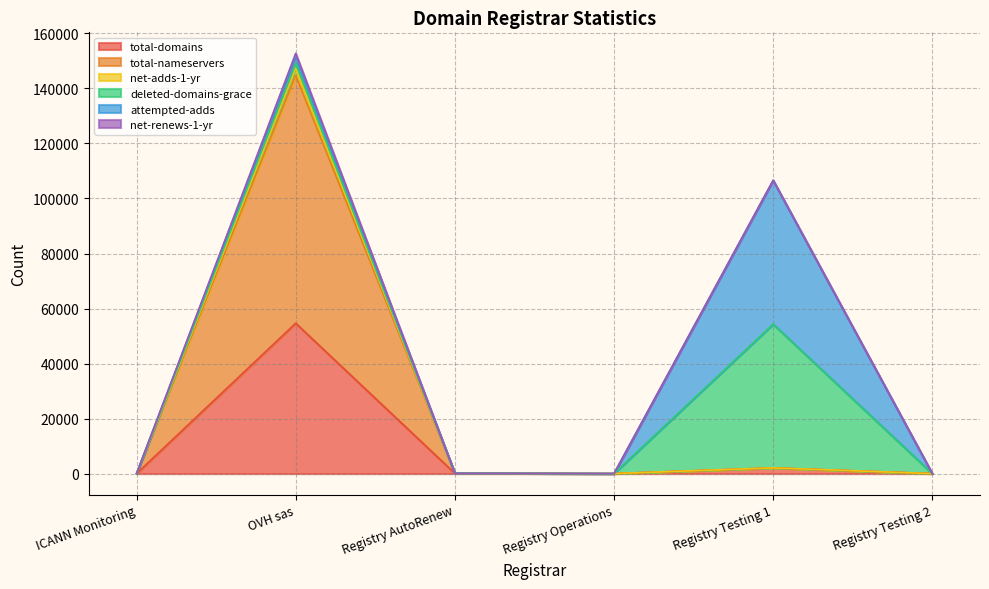

True or false: total-nameservers and net-adds-1-yr cross at least once.

False